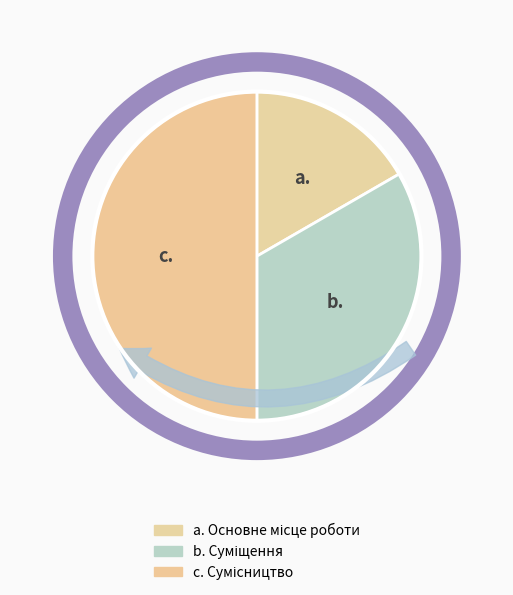

Rank the categories by value from lowest to highest.

Основне місце роботи, Суміщення, Сумісництво